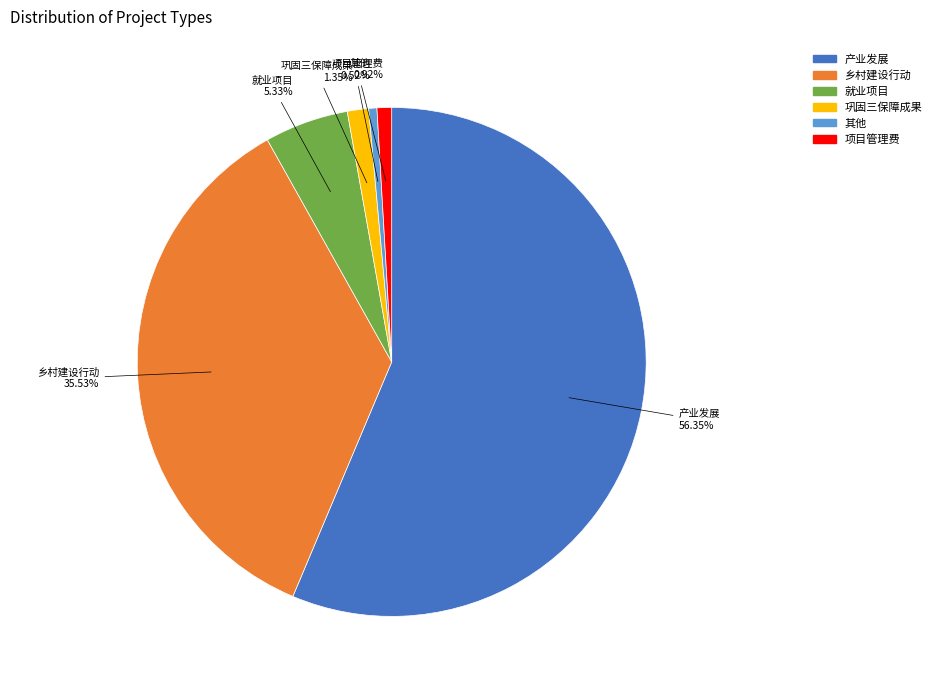

What percentage is the 就业项目 slice, to the nearest percent?

5%